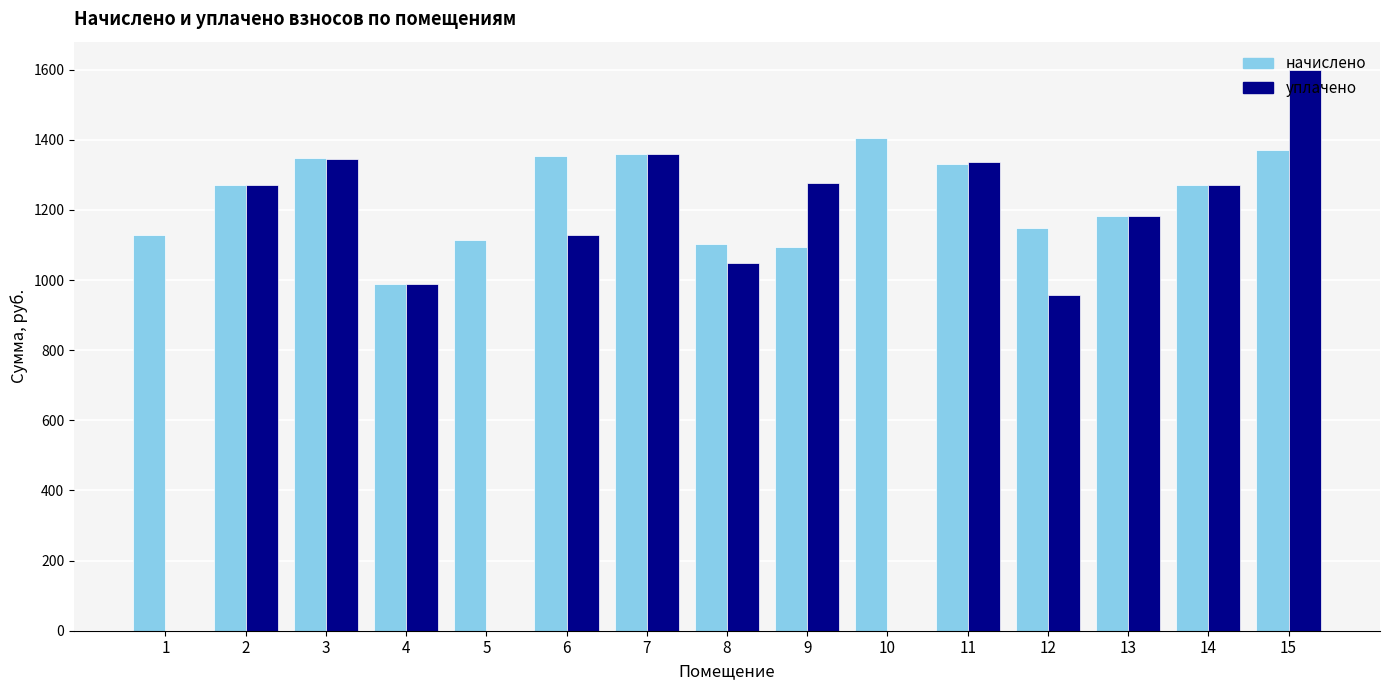

The value of начислено at 1 is 295.3. True or false?

False